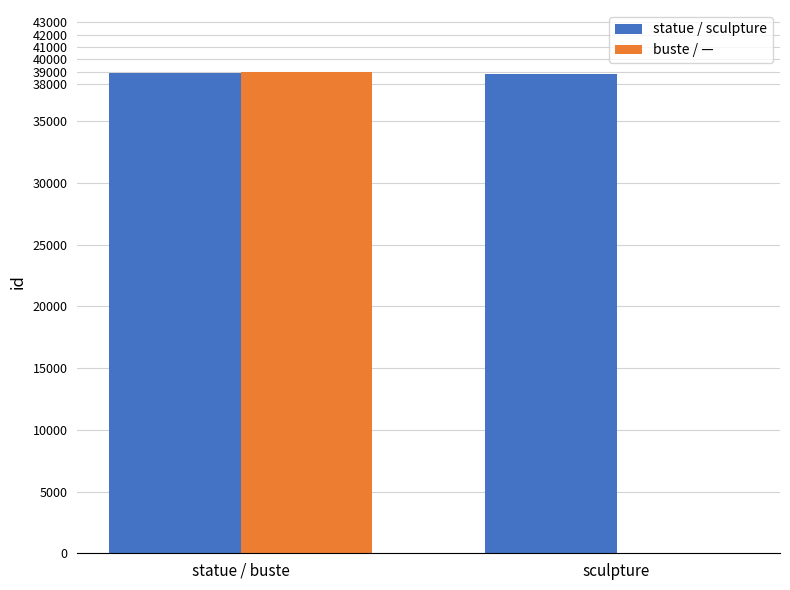

At which category is the sum across all series the highest?

statue / buste